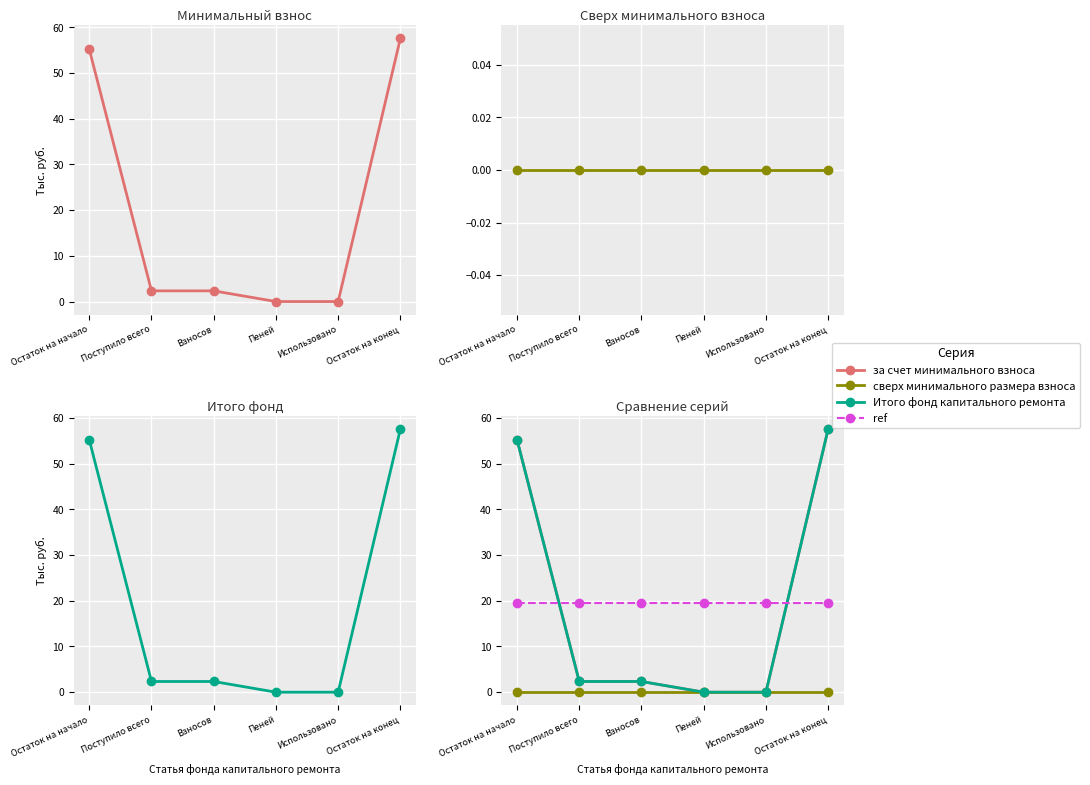

How many lines are shown in the chart?

4